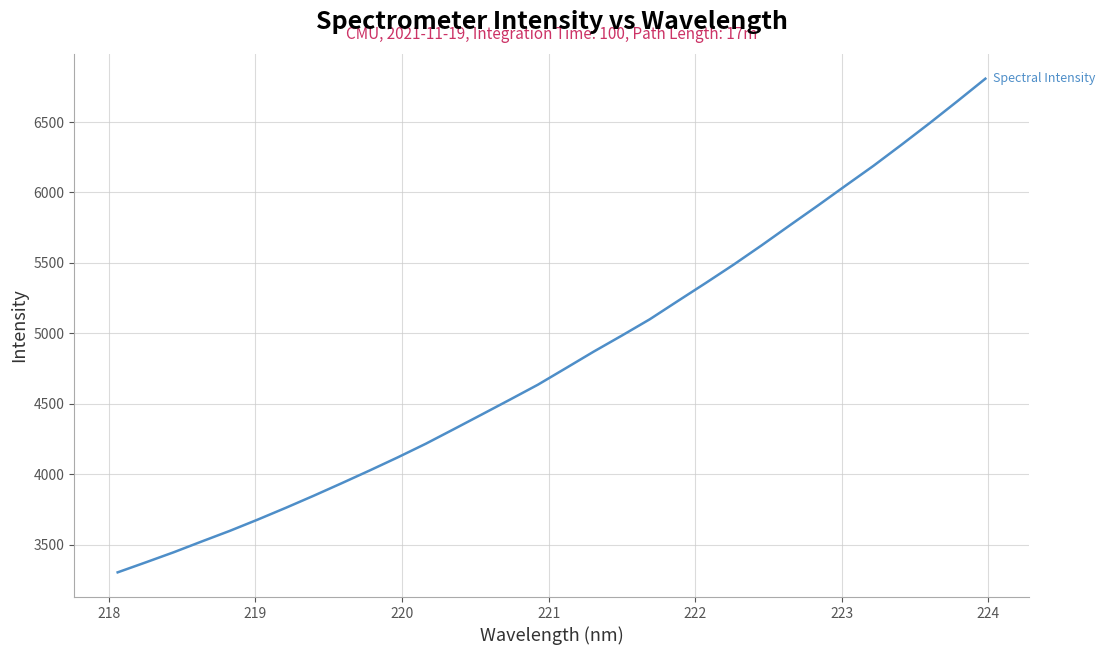

What is the difference between the second highest and minimum values?

3344.2